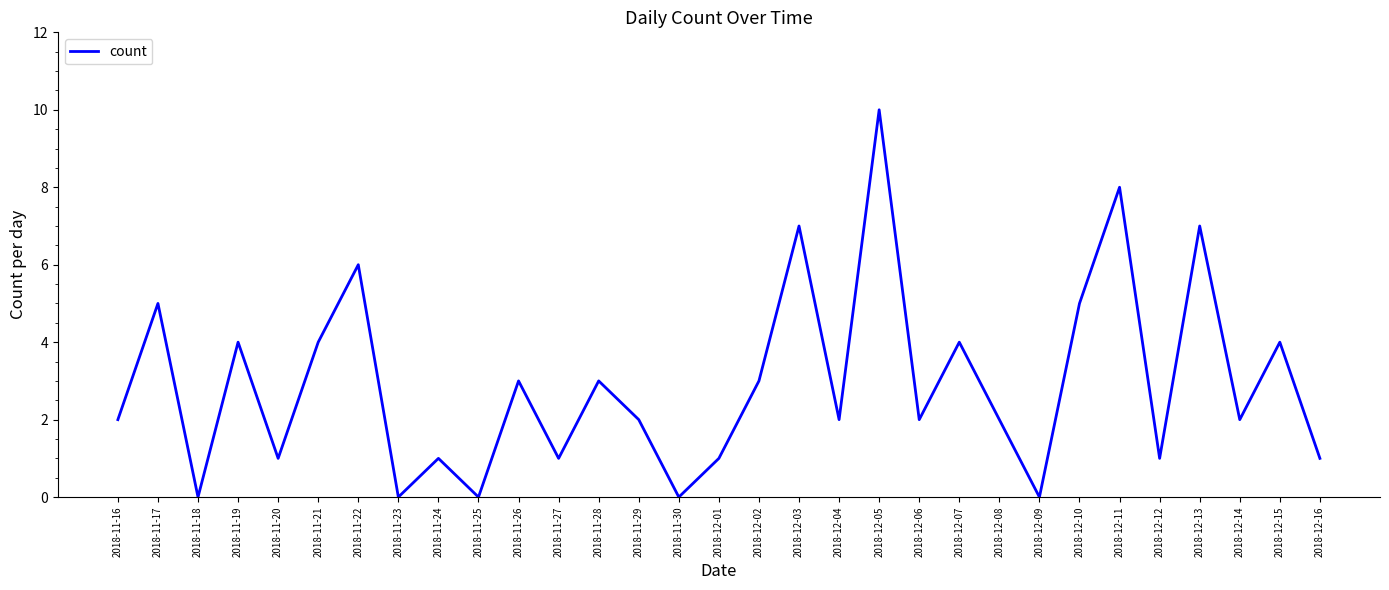

Does the chart have visible grid lines?

No